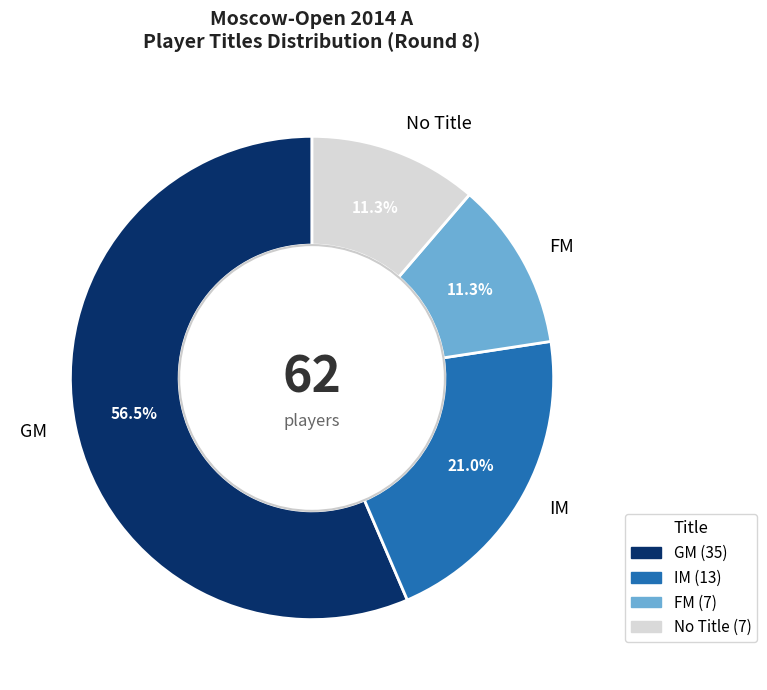

Is it true that IM is 21% of the pie?

True